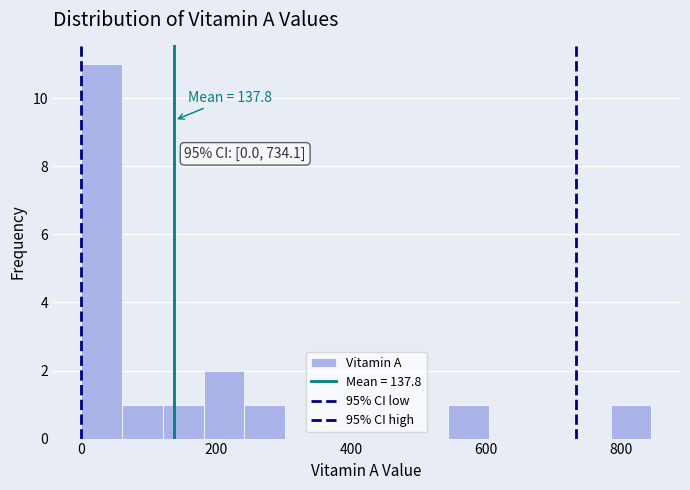

Read against the x-axis, roughly where is the centre of the tallest bar?

40